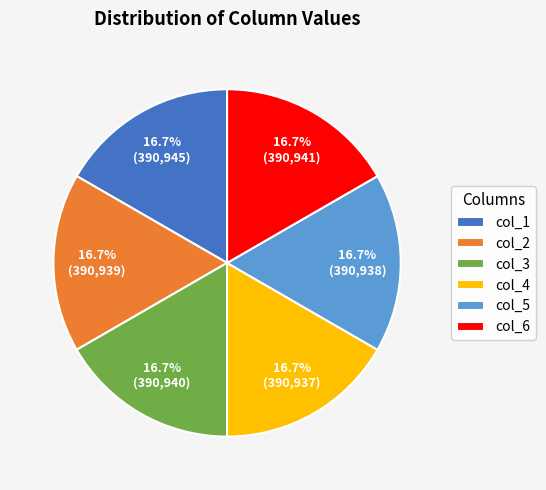

How many slices are in this pie chart?

6